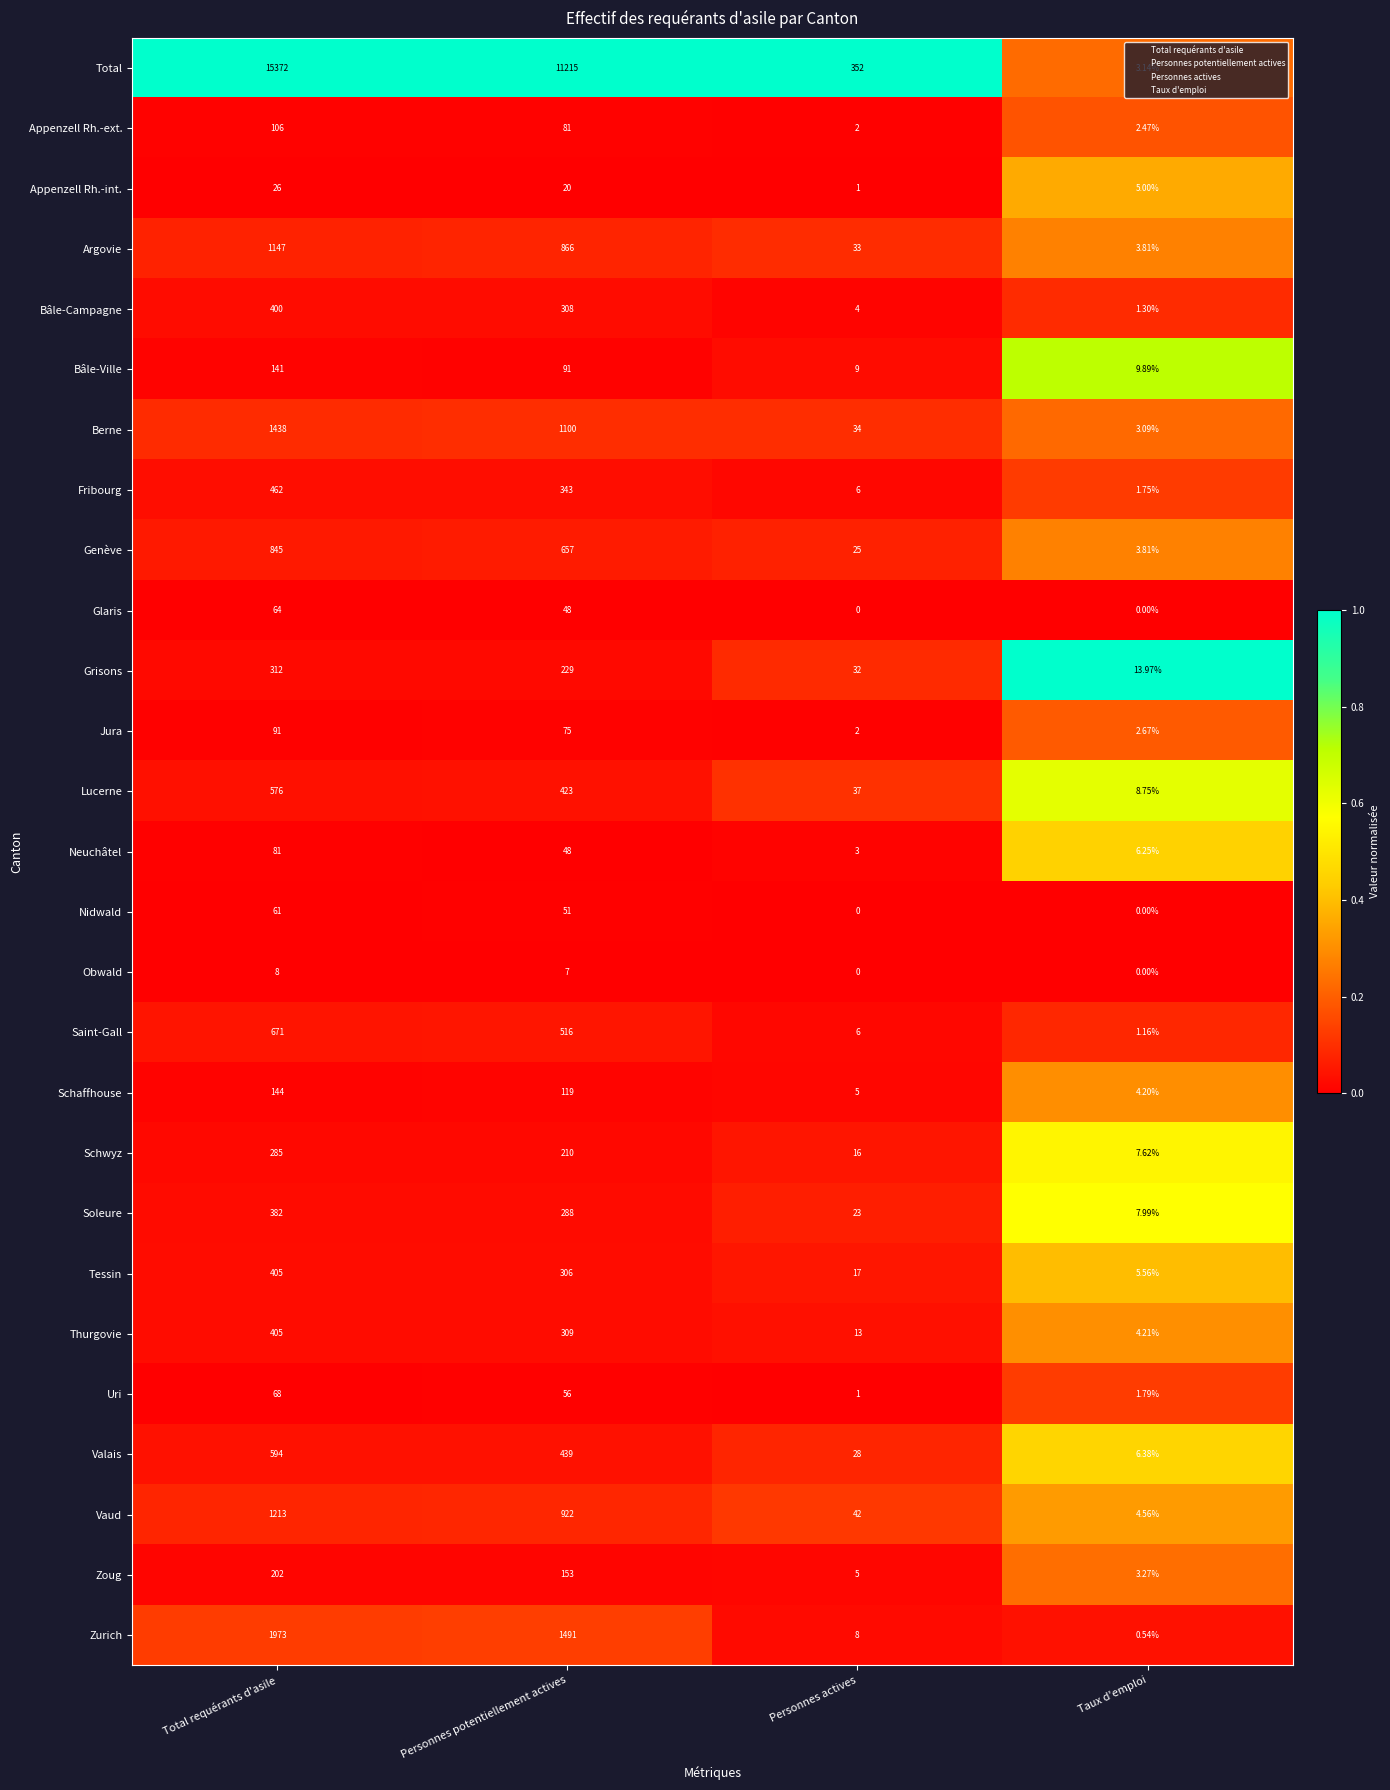

At which category does the chart reach its peak across all series?

Total requérants d'asile